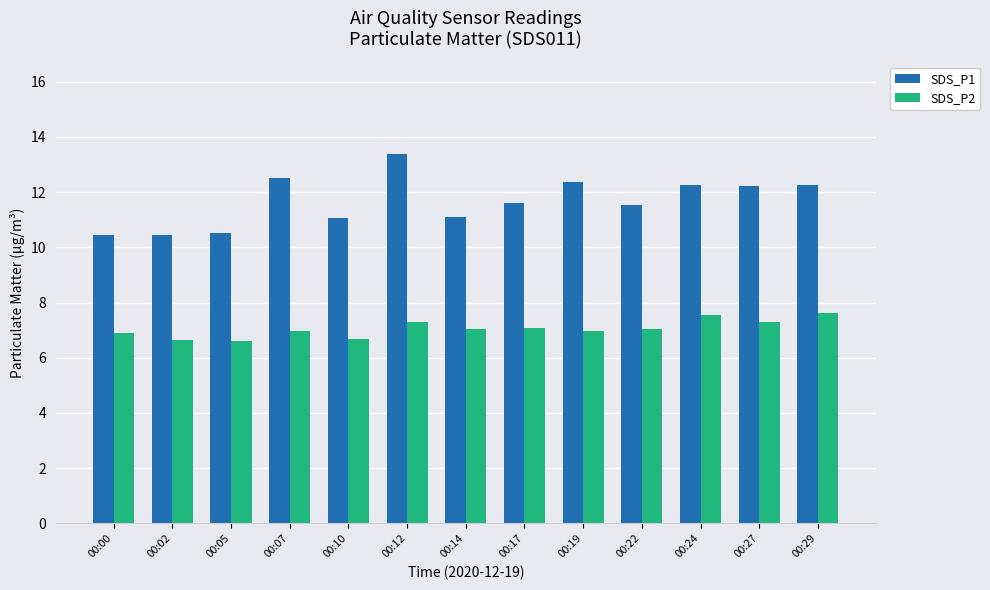

Does the chart contain stacked bars?

No